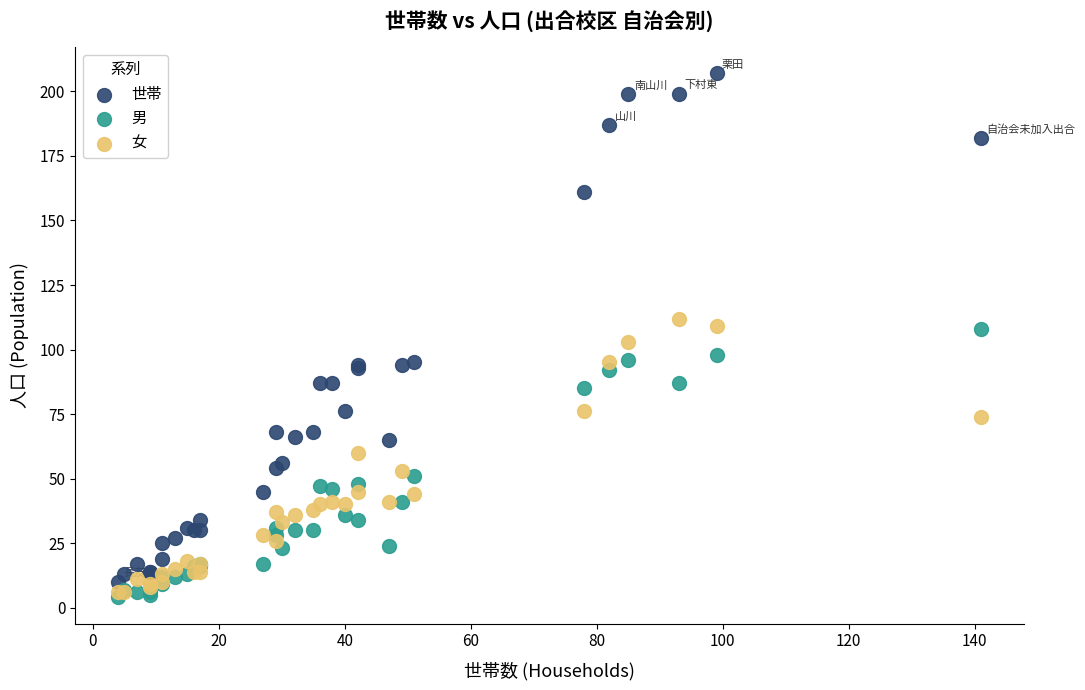

Which series has the widest spread of Y values?

世帯